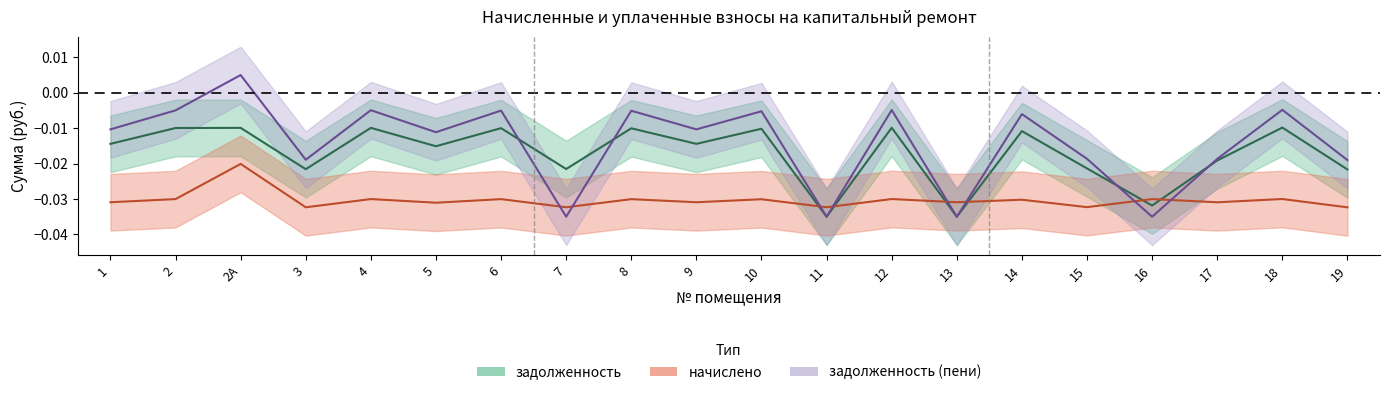

At which category does начислено reach its first local peak?

2А